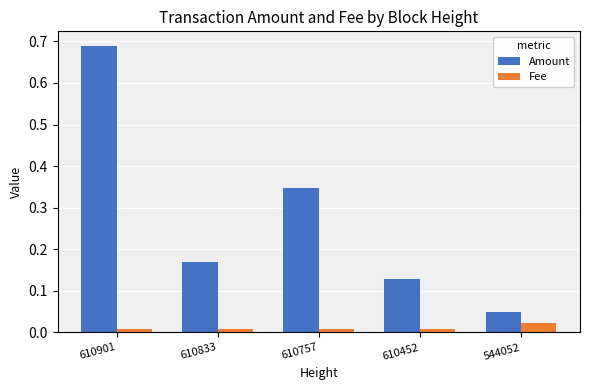

Rank the series by their average value, from highest to lowest.

Amount, Fee